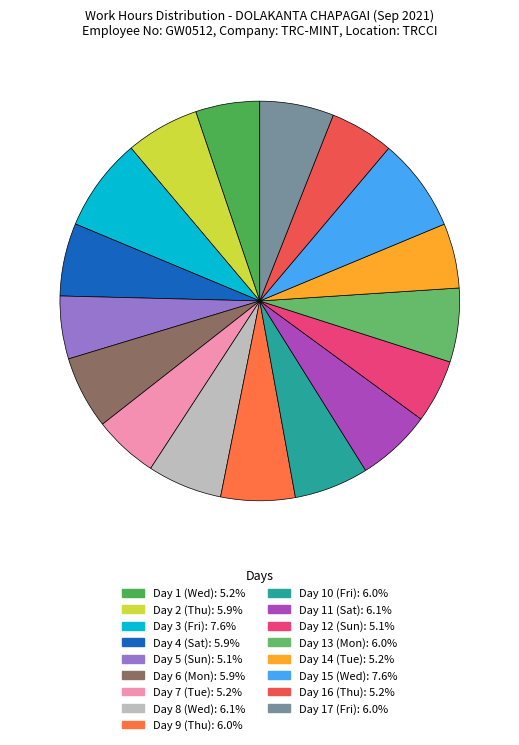

Count the number of slices in the pie.

17